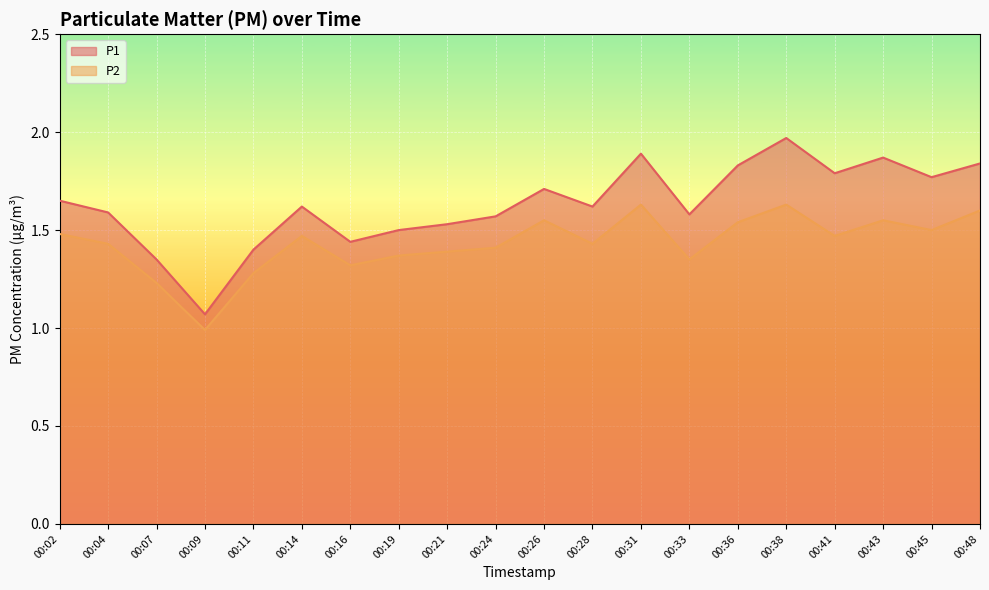

At which category does P2 reach its first local peak?

00:14